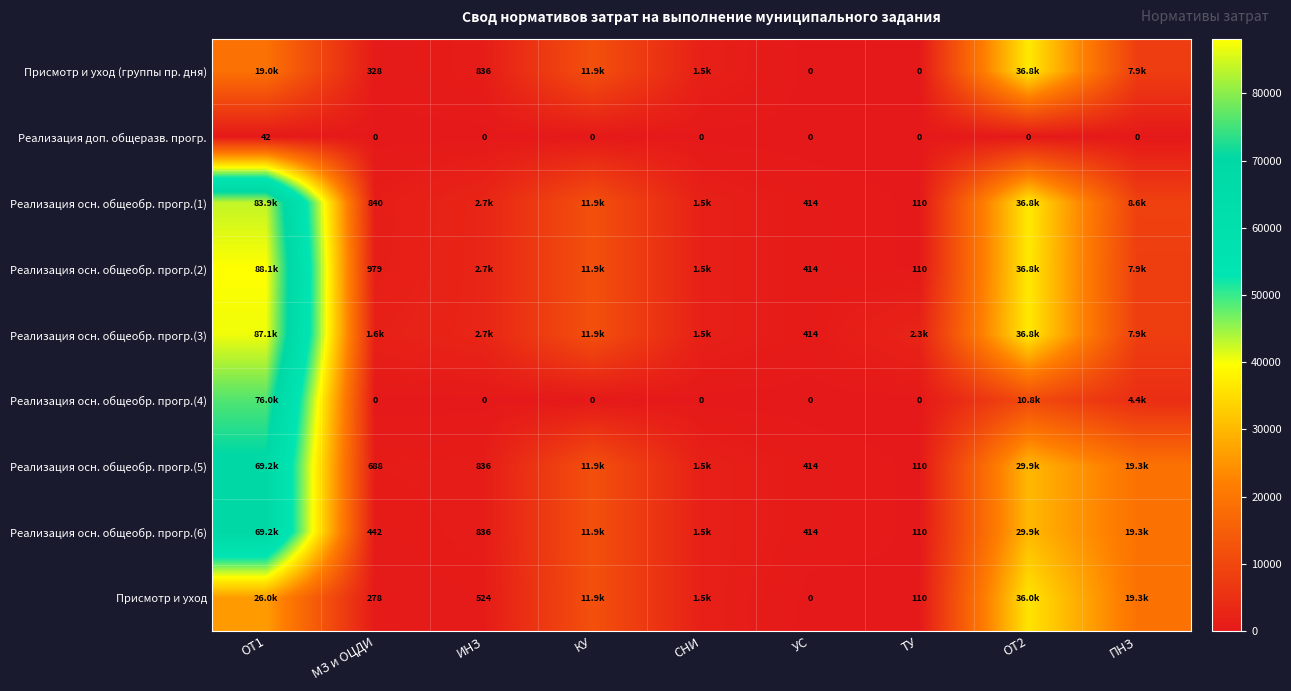

How many values in the Реализация доп. общеразв. прогр. series exceed 0?

1